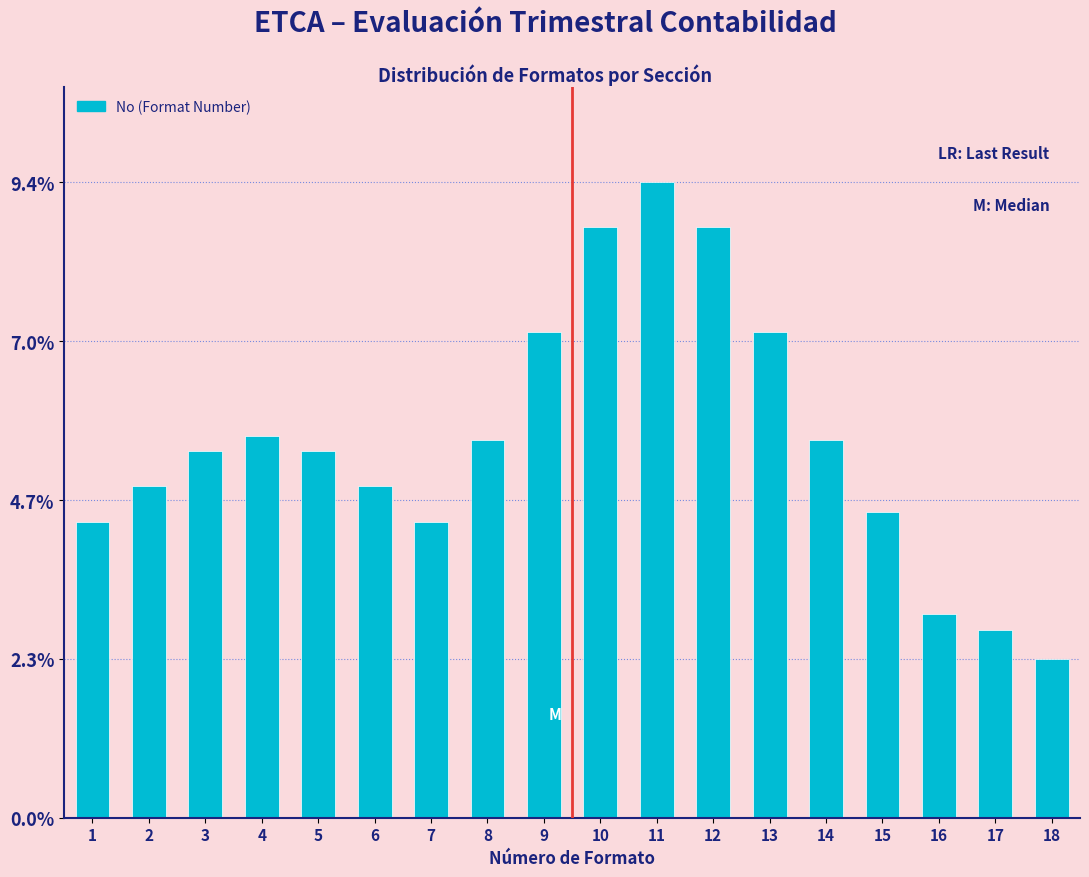

Reading right to left, list all the values displayed in this chart.

2.3	2.8	3.0	4.5	5.6	7.2	8.7	9.4	8.7	7.2	5.6	4.4	4.9	5.4	5.6	5.4	4.9	4.4